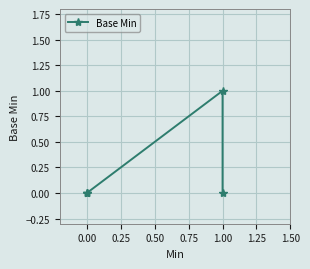

How many interior local peaks (higher than both neighbors) does the data have?

1